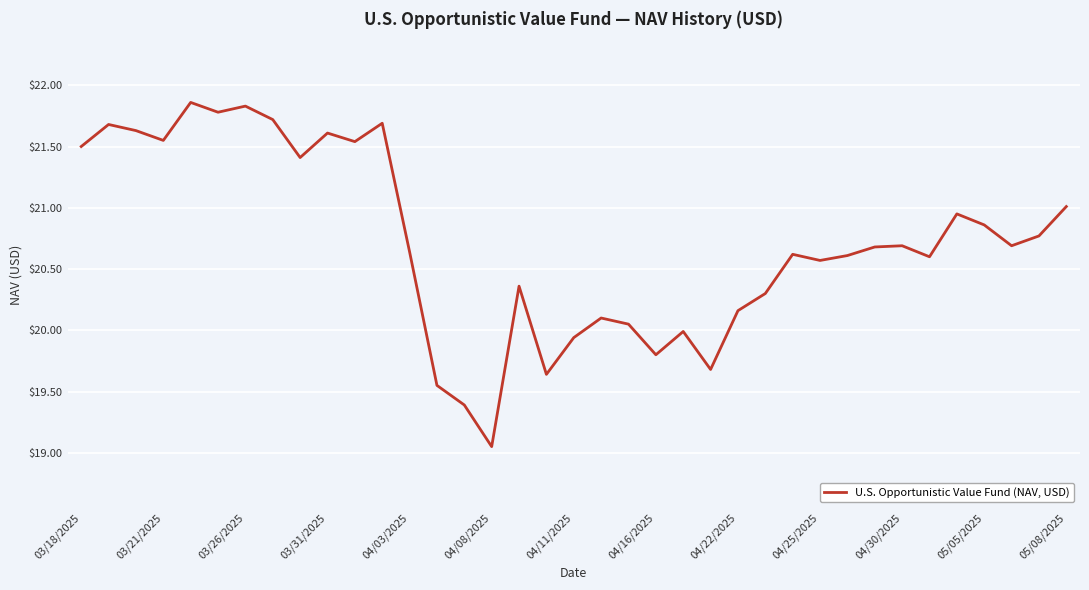

What is the sum of all values?

766.5